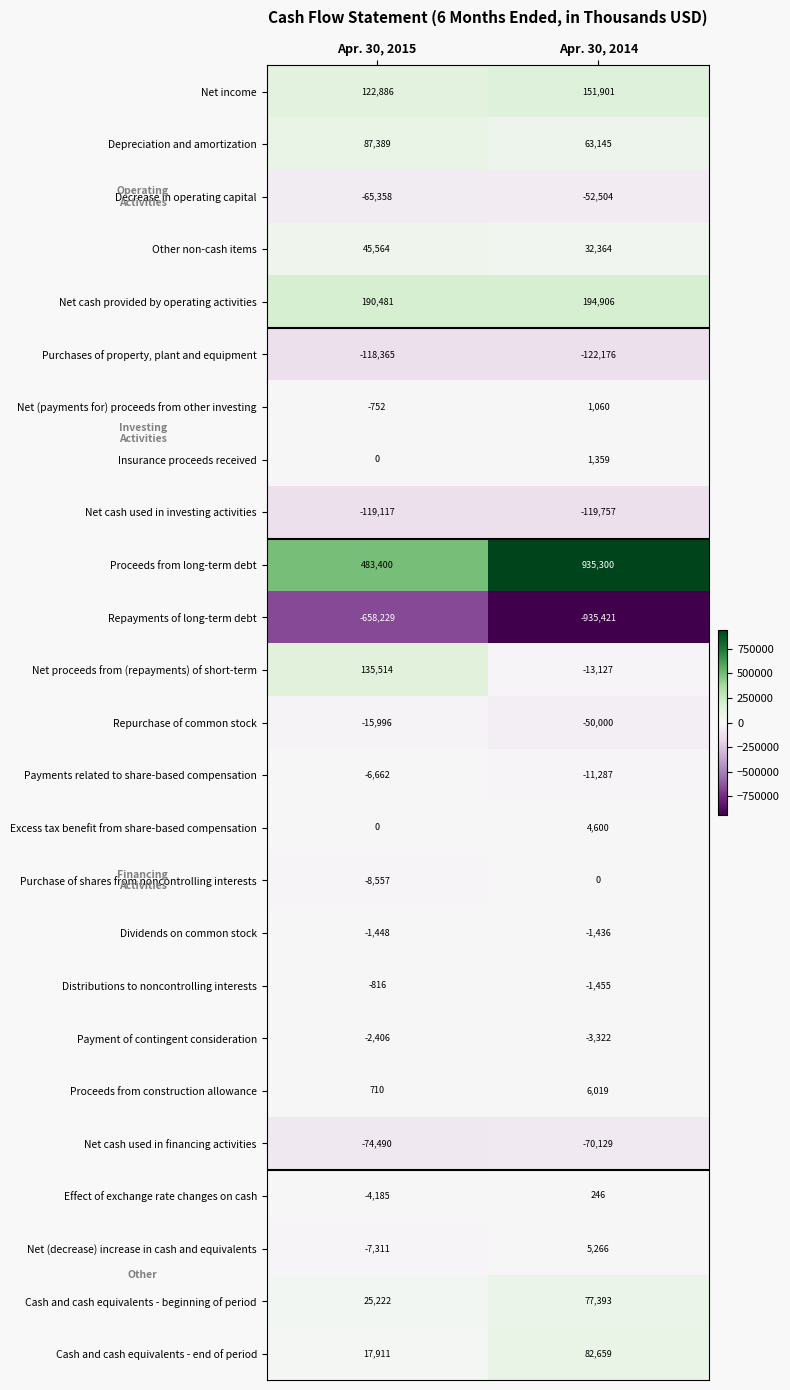

What is the total value across all series at Apr. 30, 2015?

25385